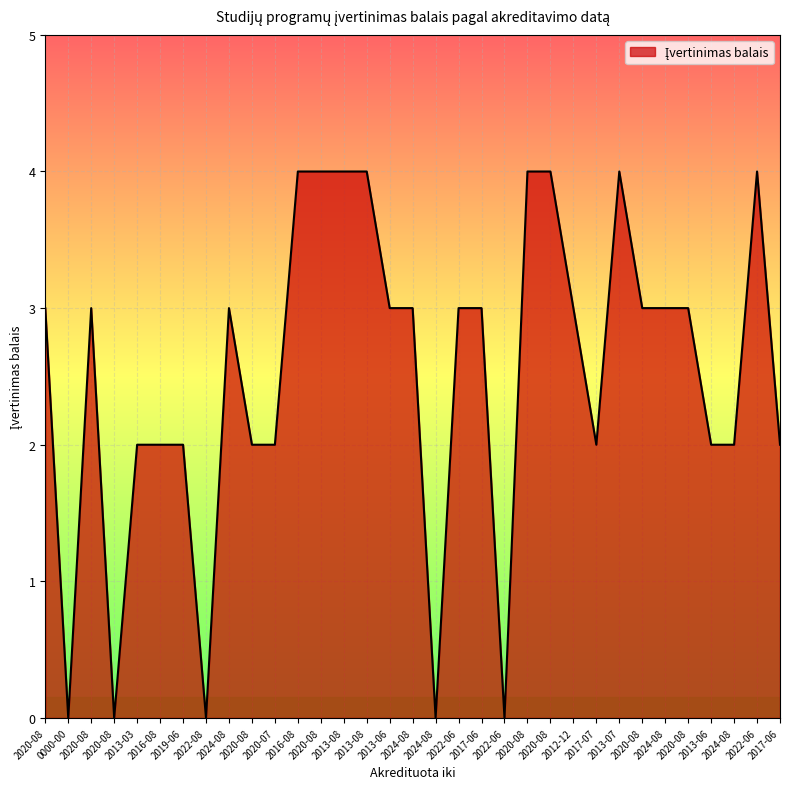

Where is the first local maximum?

2020-08